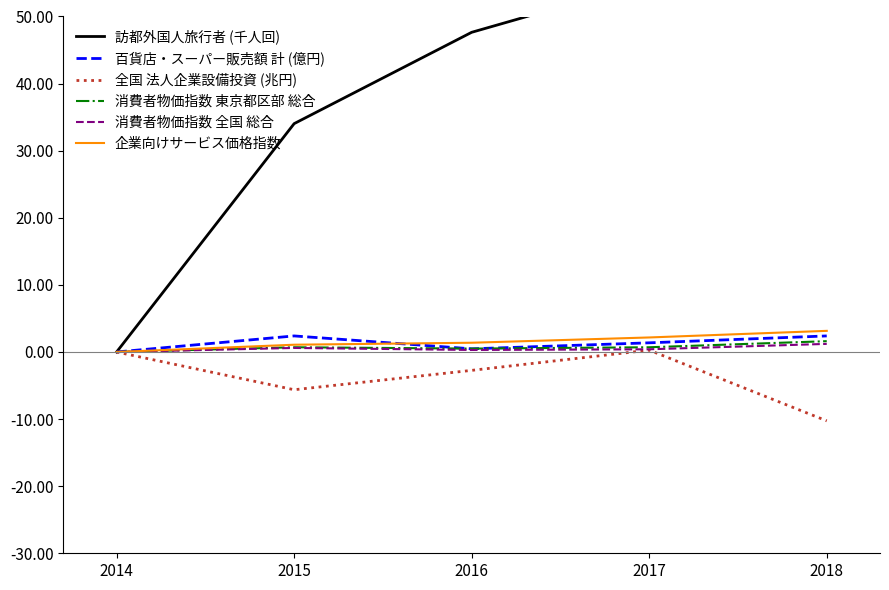

How many series are shown in this chart?

6